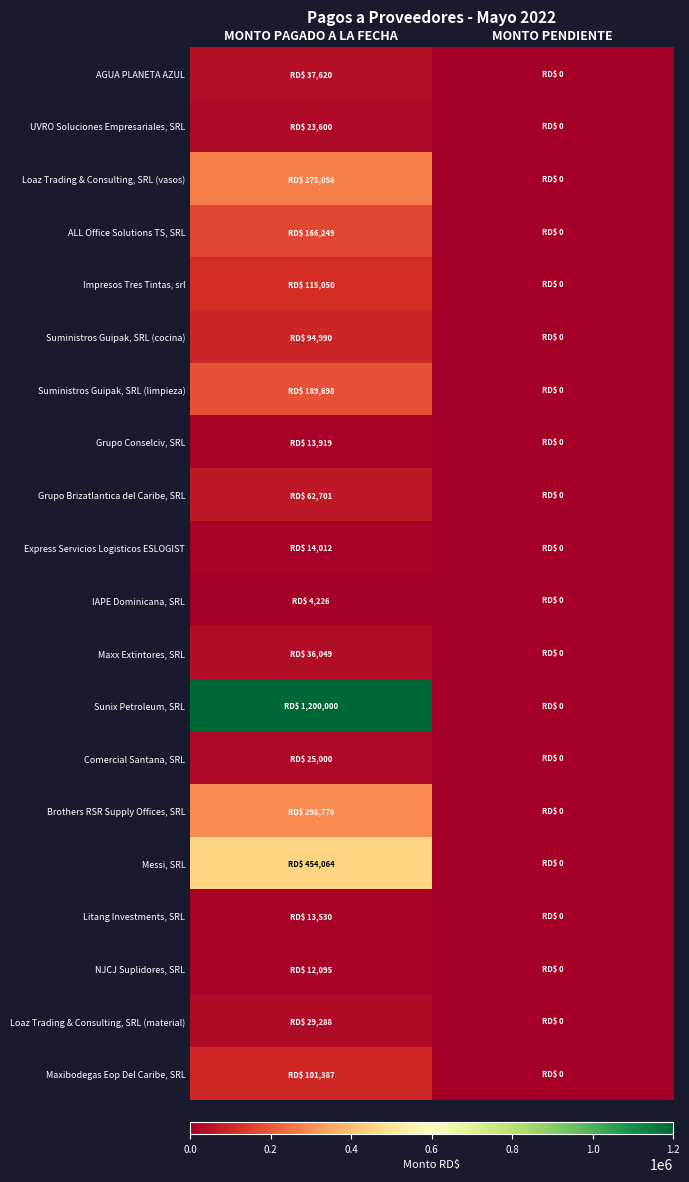

How many distinct data groups are displayed?

20